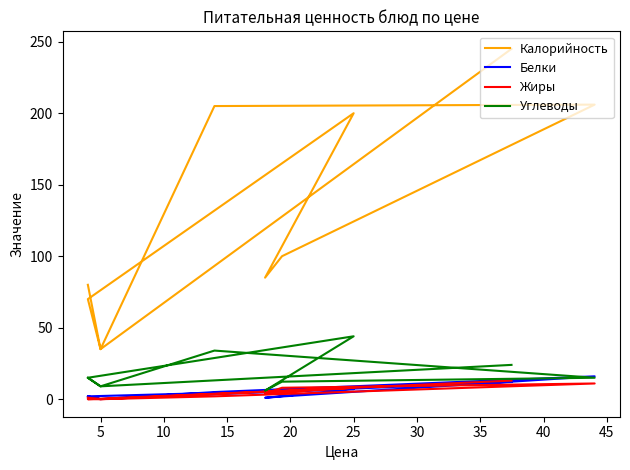

What is the value of the Калорийность point at the 2nd from the left?

35.0